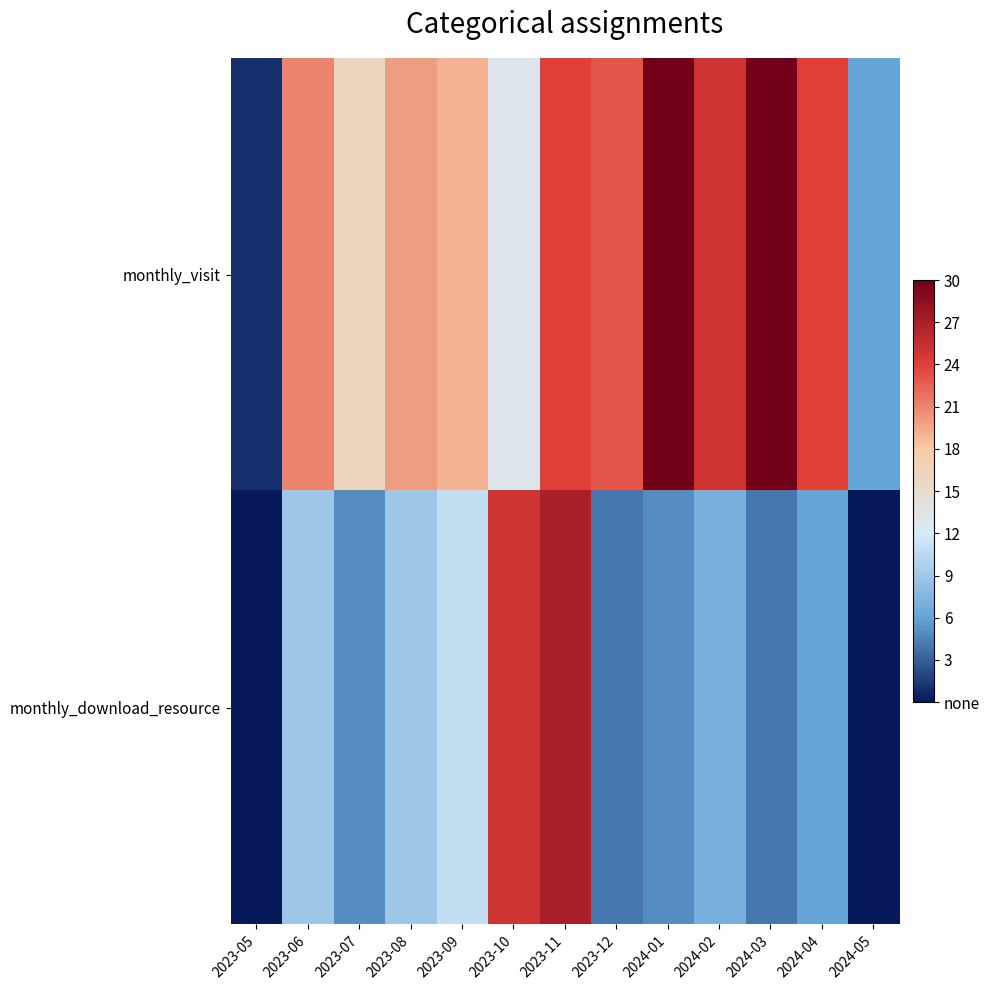

What is the average value of the monthly_visit series?

19.4